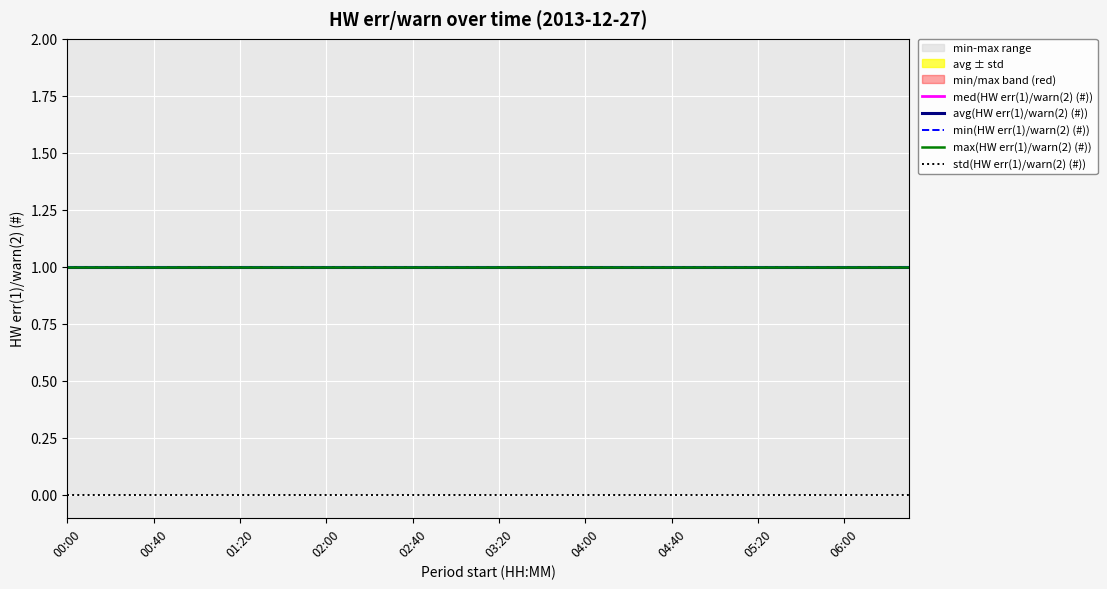

True or false: min(HW err(1)/warn(2) (#)) and max(HW err(1)/warn(2) (#)) intersect in this chart.

False